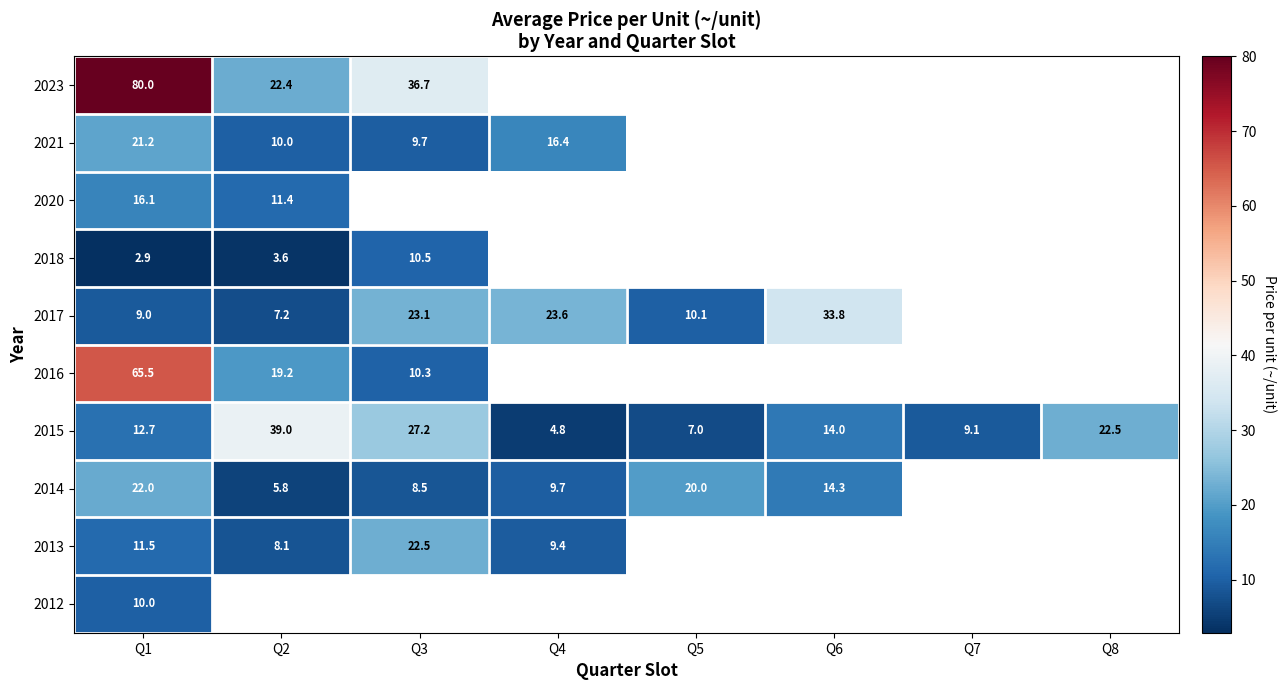

True or false: 2014 has a value of 29.5 at Q1.

False